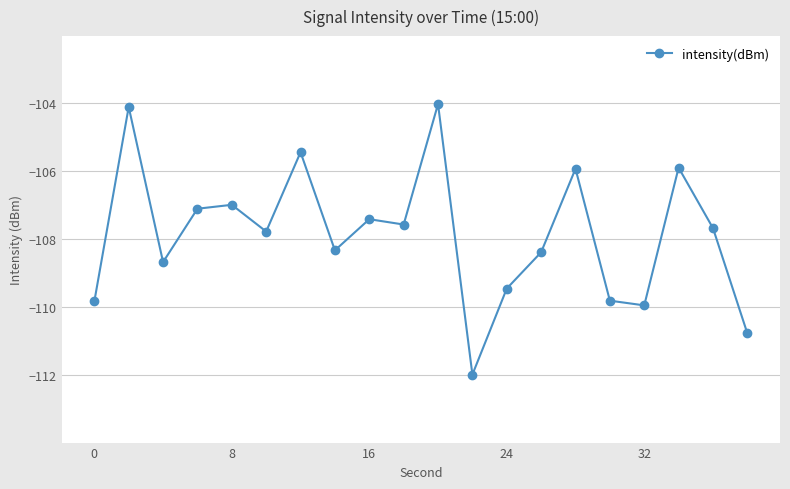

What is the greatest value displayed?

-104.0